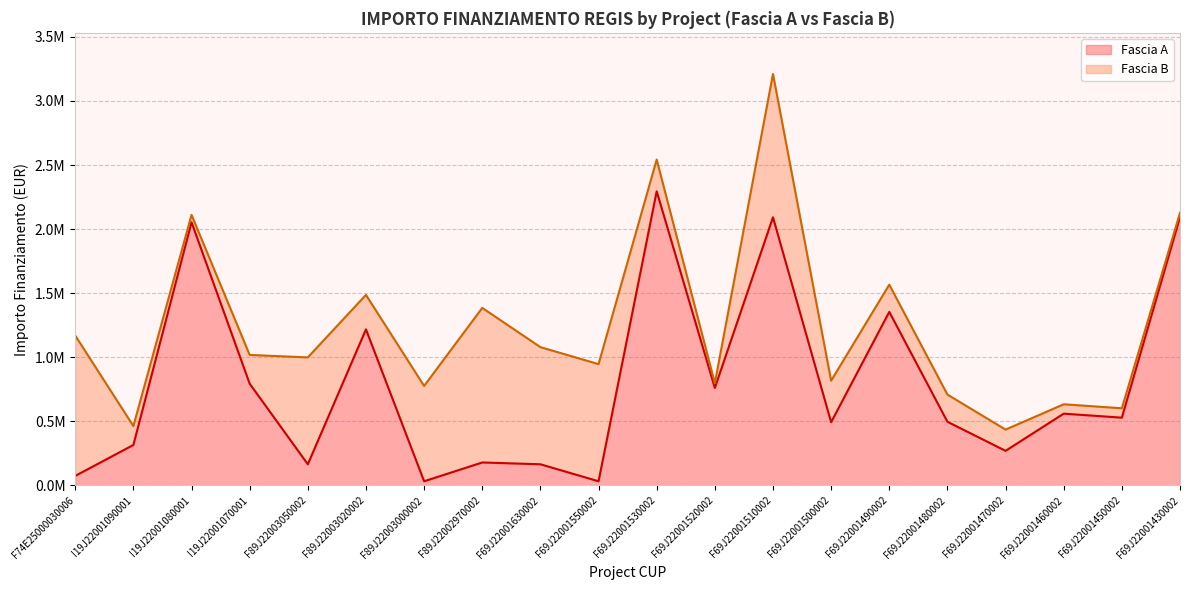

True or false: the data shows 1218141.0 at F89J22003020002.

True